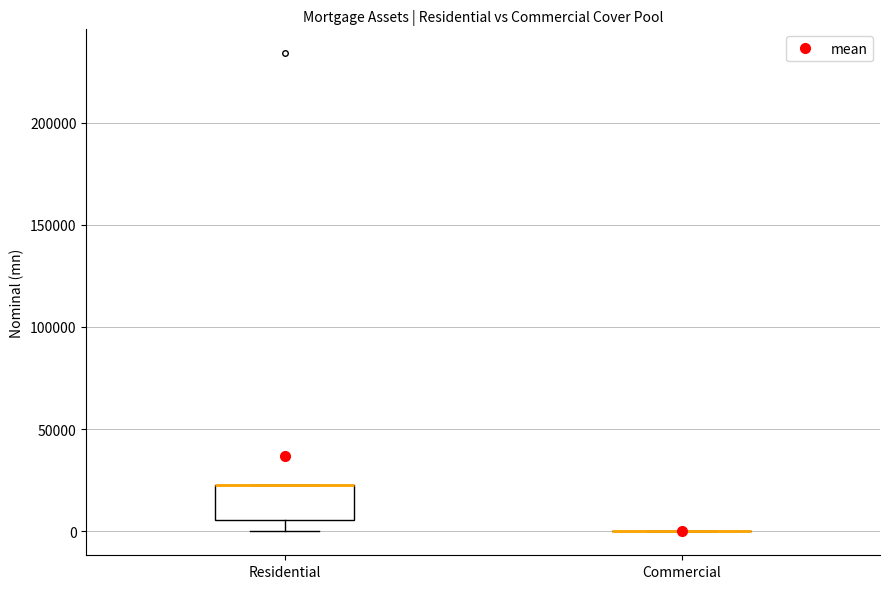

Reading left to right, transcribe this box plot: for each box, give where its median line is, the range the box spans, and where its two whiskers end, as read against the y-axis. The values are not printed on the chart, so give them approximately, as read against the axis.

Residential: median 25000 (drawn on the box's upper edge), box 5000 to 25000, whiskers 0 to 25000
Commercial: box collapsed to a line at 0, whiskers 0 to 0